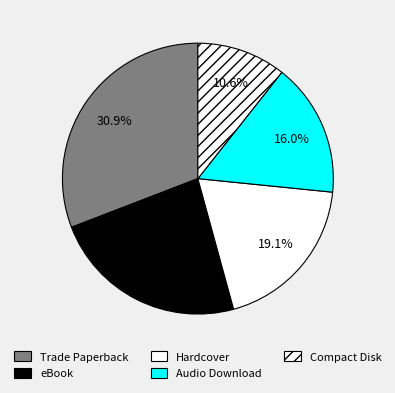

What percentage is the Trade Paperback slice, to the nearest percent?

31%